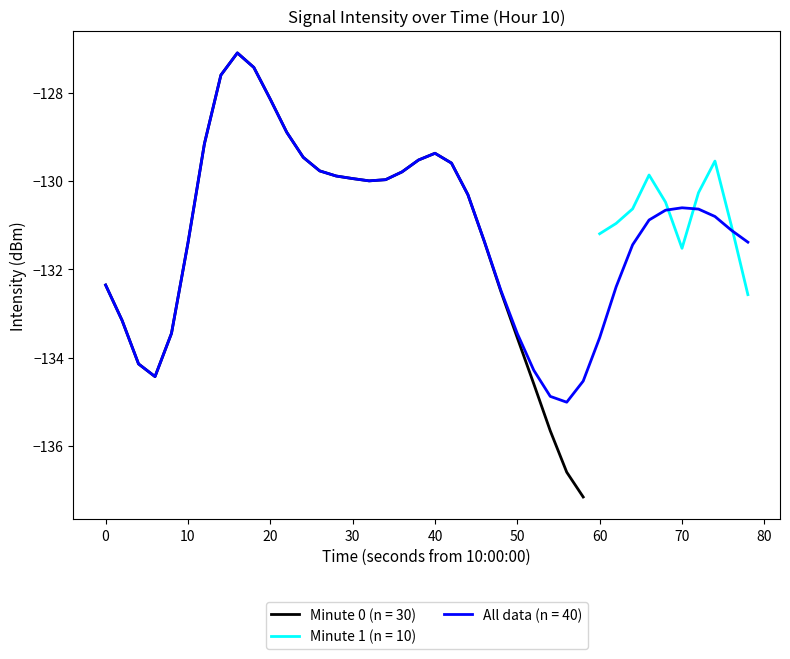

The value of Minute 0 (n = 30) at 0 is -233.8. True or false?

False